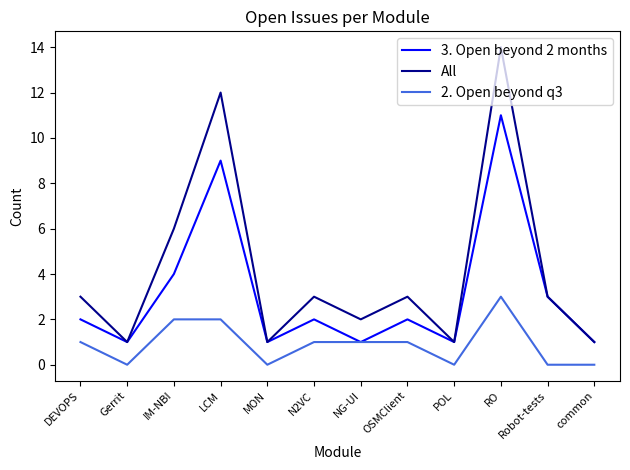

Reading left to right, list all the values displayed in this chart.

3. Open beyond 2 months: 2	1	4	9	1	2	1	2	1	11	3	1
All: 3	1	6	12	1	3	2	3	1	14	3	1
2. Open beyond q3: 1	0	2	2	0	1	1	1	0	3	0	0